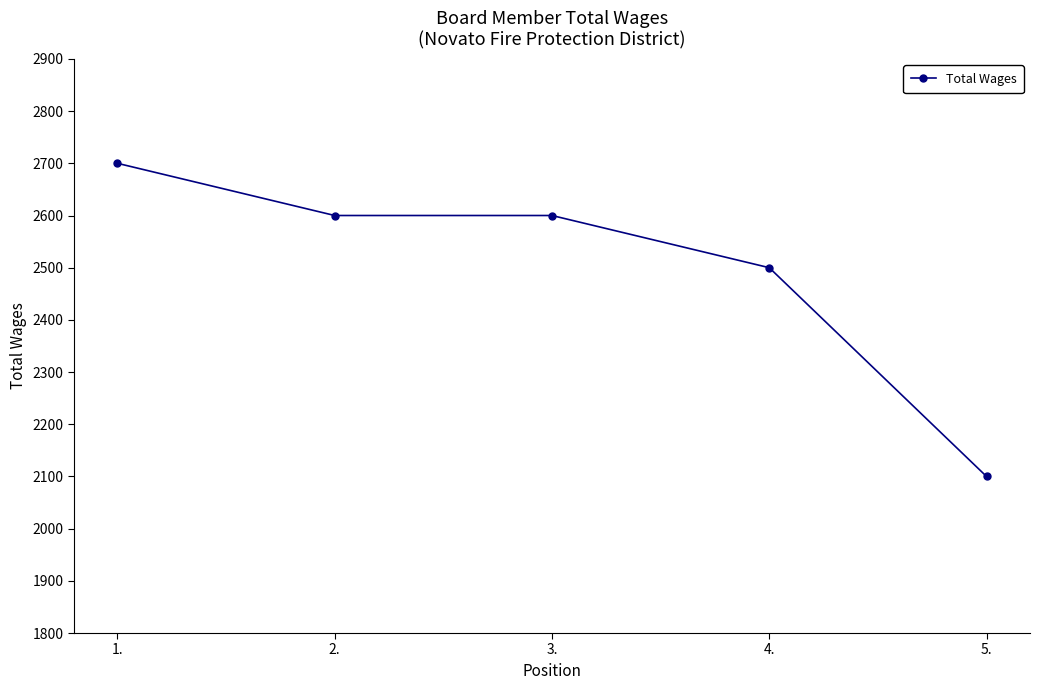

What is the sum of all values?

12500